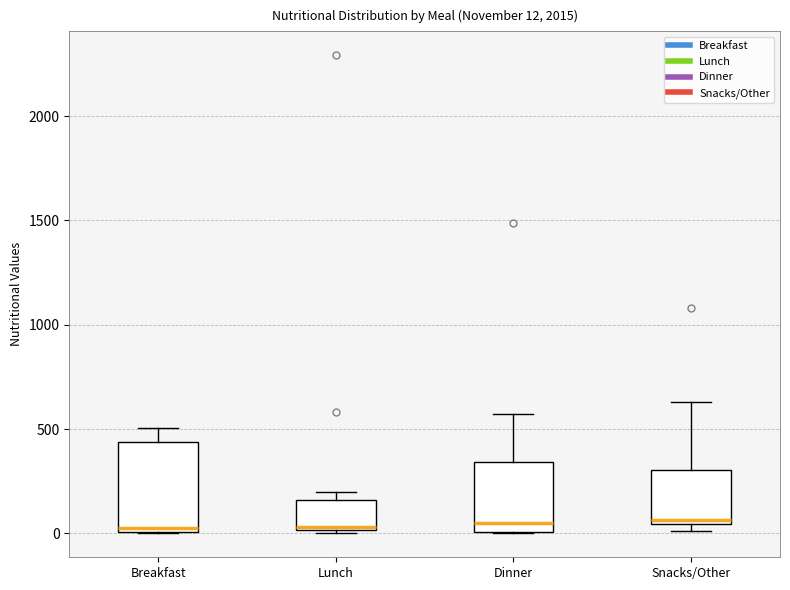

Which box is the tallest, from its lower edge to its upper edge?

Breakfast